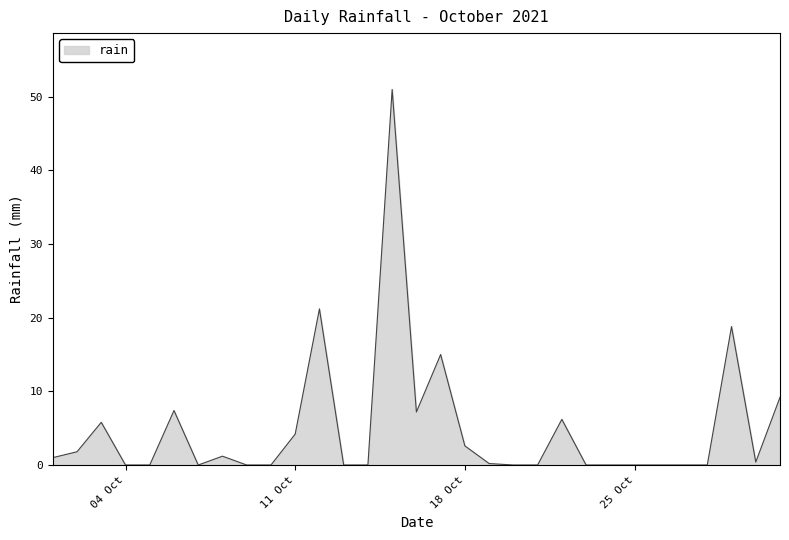

What is the difference between the maximum and minimum values?

51.0